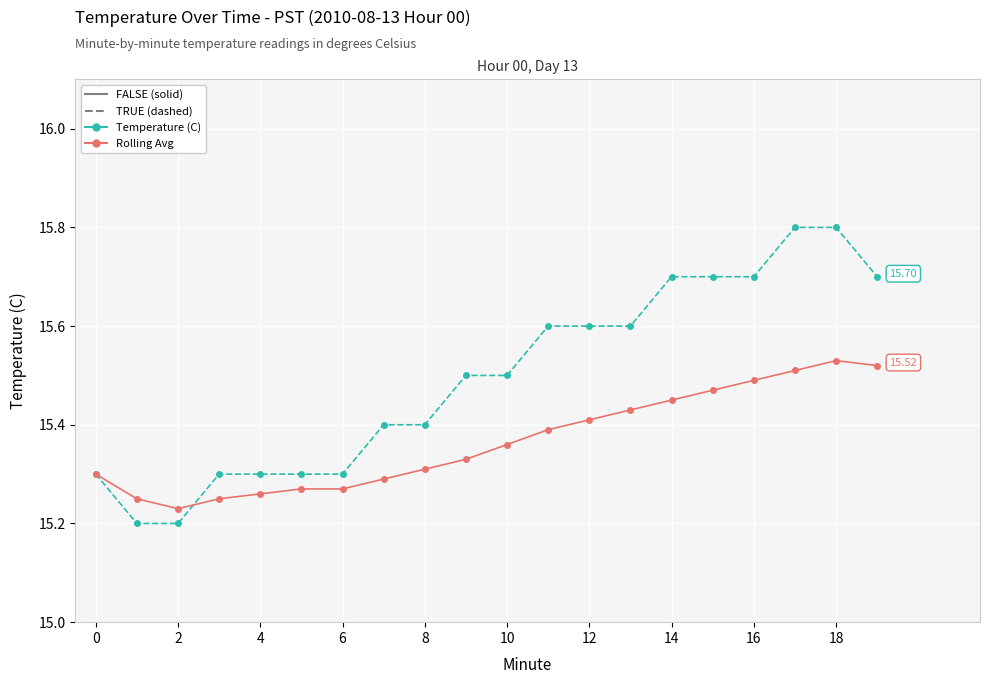

Which series has the largest total across all categories?

Temperature (C)